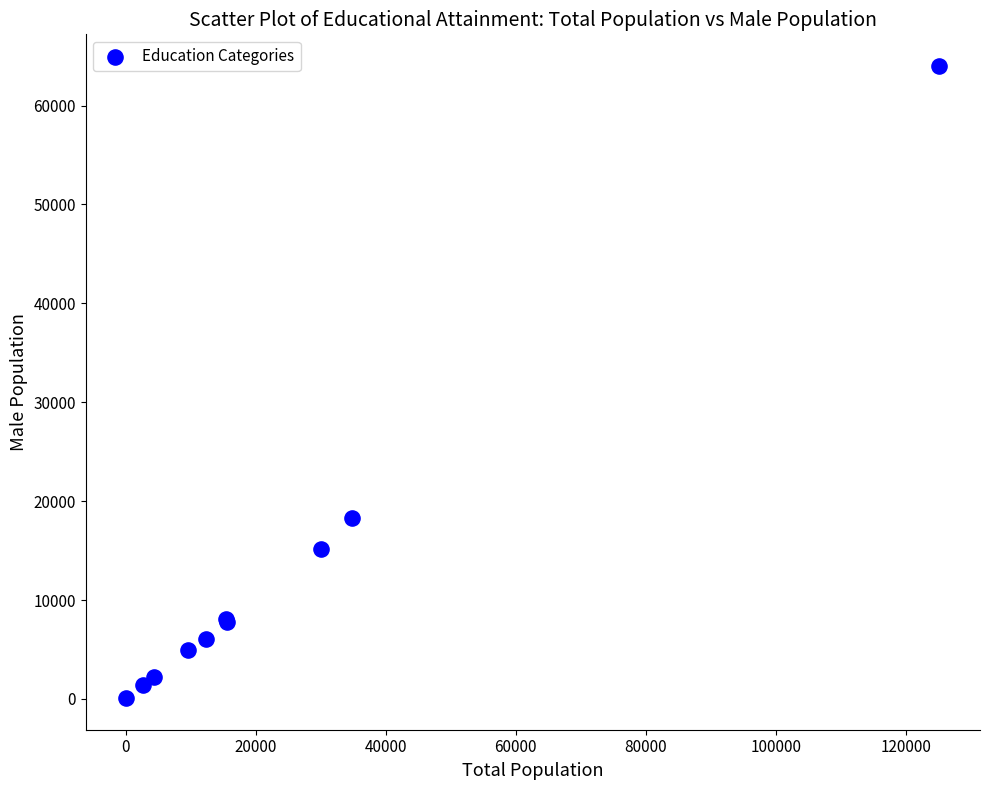

What Y value in the scatter plot is closest to 32046?

18254